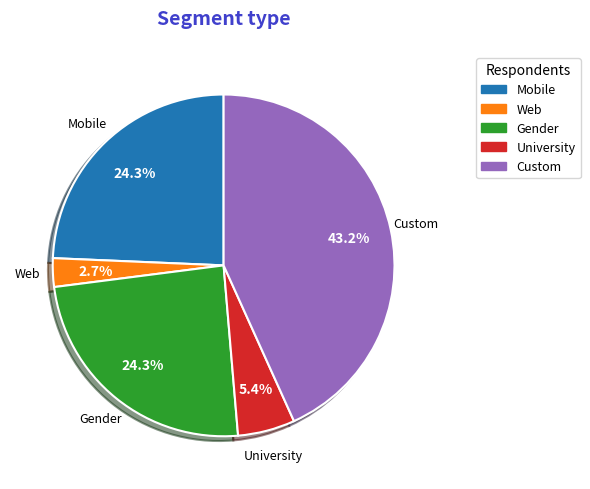

Does any single category account for the majority?

No